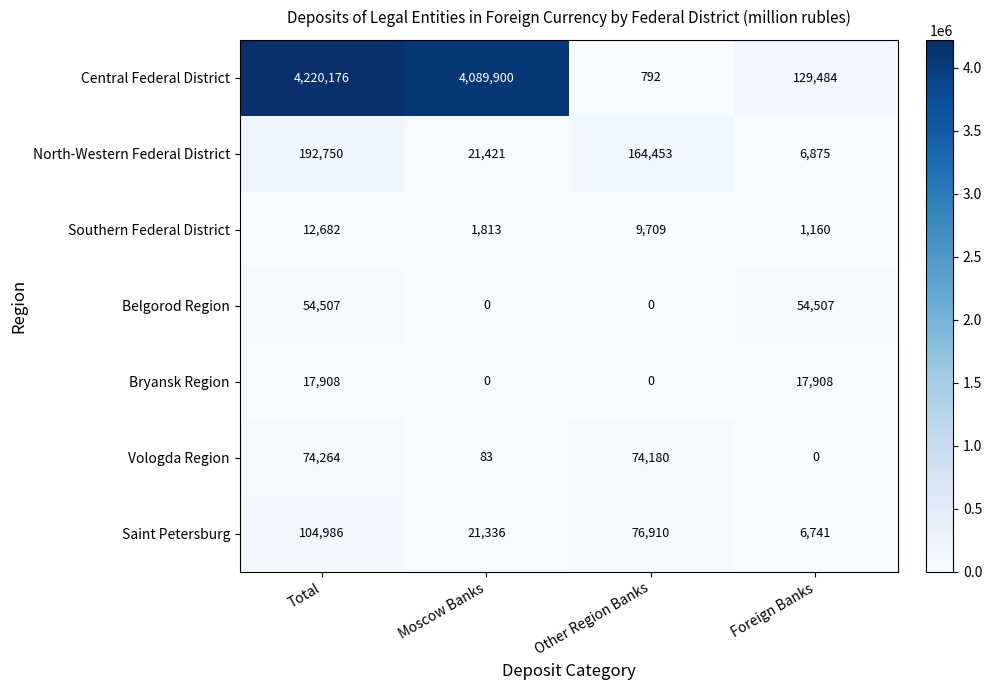

Reading left to right, list all the values displayed in this chart.

Central Federal District: 4220176	4089900	792	129484
North-Western Federal District: 192750	21421	164453	6875
Southern Federal District: 12682	1813	9709	1160
Belgorod Region: 54507	0	0	54507
Bryansk Region: 17908	0	0	17908
Vologda Region: 74264	83	74180	0
Saint Petersburg: 104986	21336	76910	6741